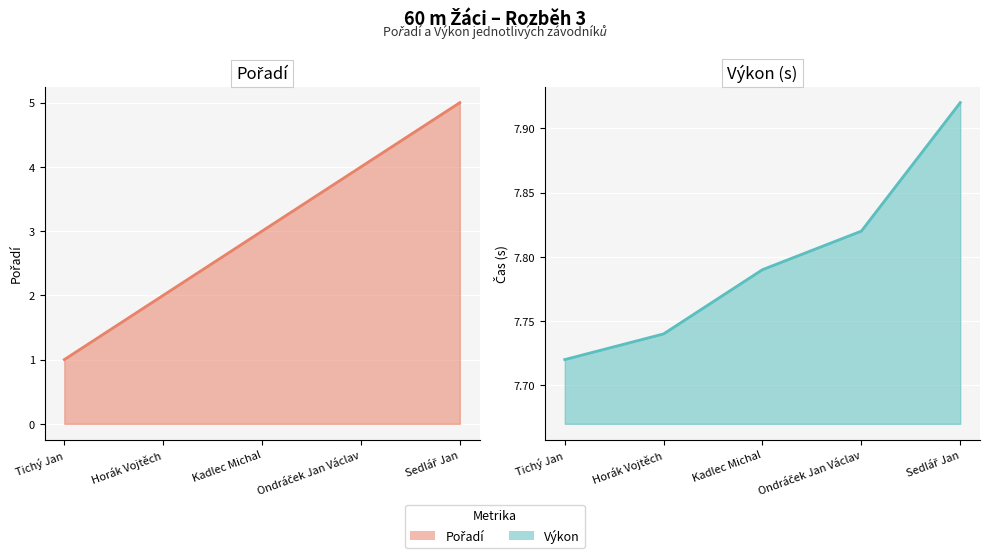

Reading left to right, extract all data points from this chart.

Pořadí (line): 1.0	2.0	3.0	4.0	5.0
Výkon (line): 7.7	7.7	7.8	7.8	7.9